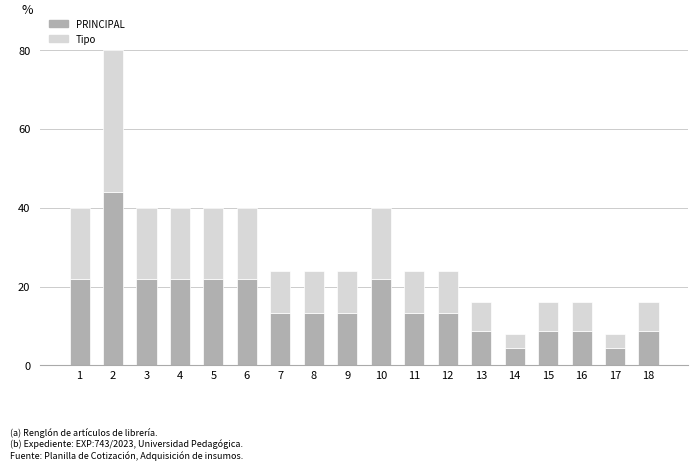

What is the minimum value for PRINCIPAL?

4.4